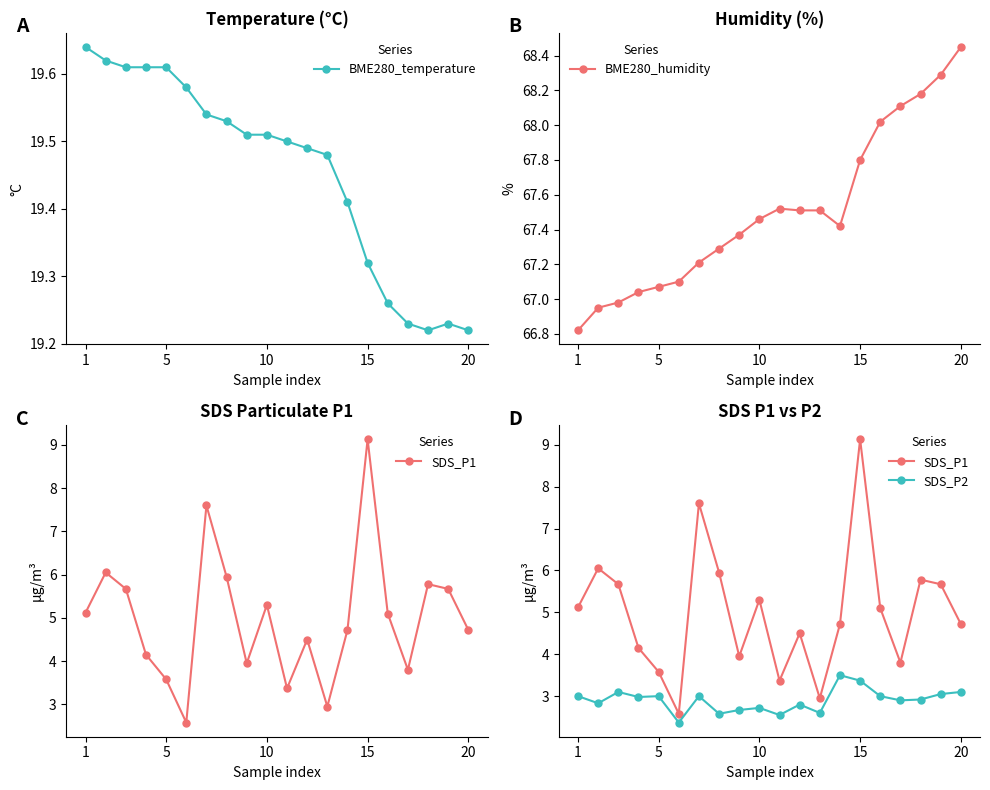

How many BME280_temperature values are between 19 and 20?

20